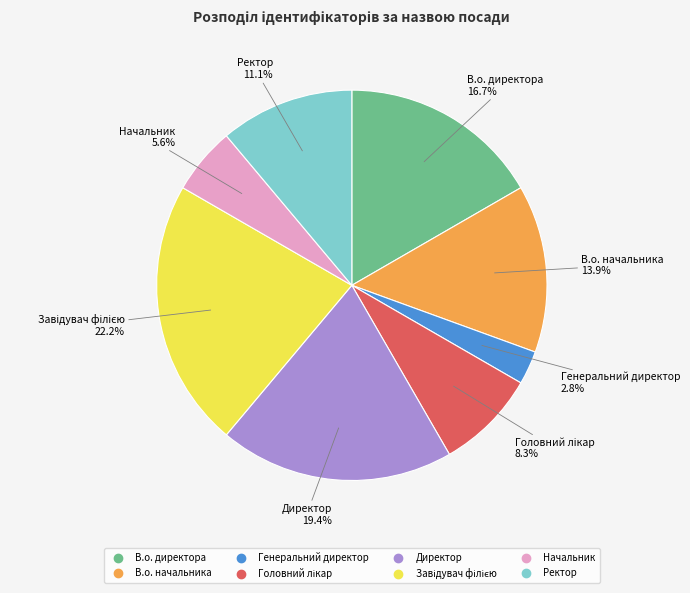

Is there any slice that represents more than half of the pie?

No